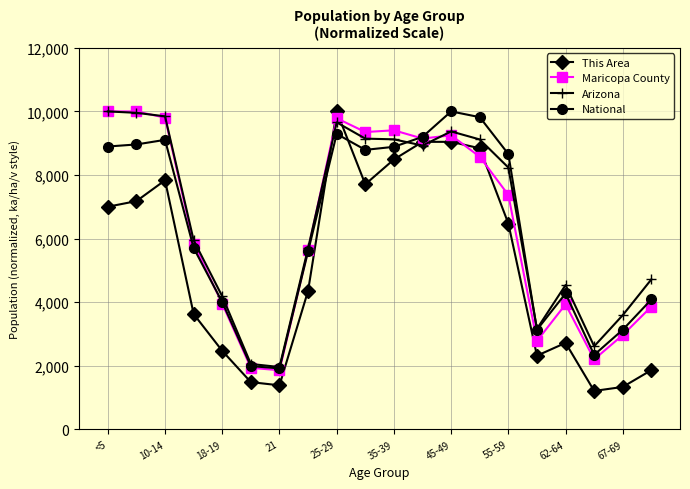

How many interior local peaks does the National series have?

4